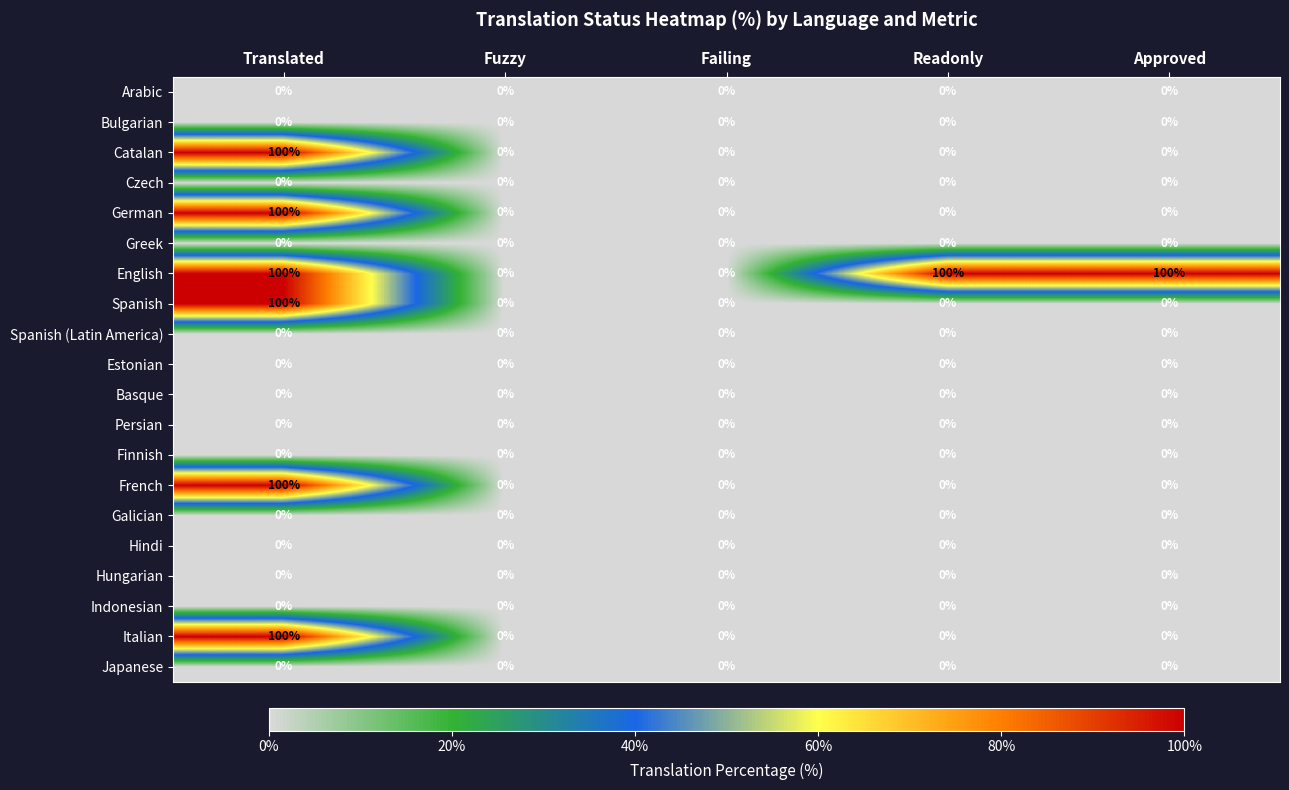

At which category is the sum across all series the highest?

Translated